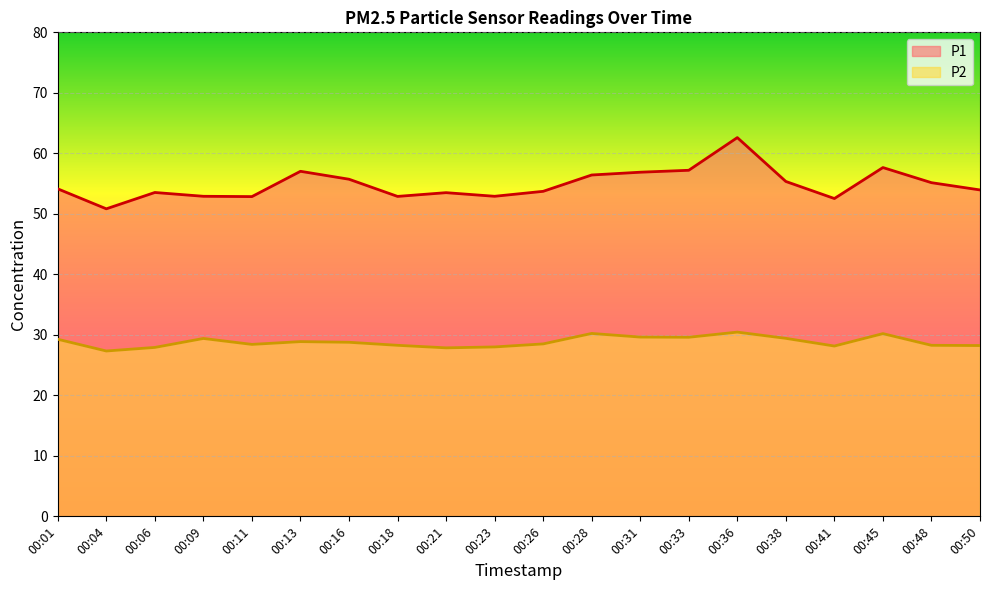

Is the value of P1 at 00:26 greater than the value of P2 at 00:04?

Yes